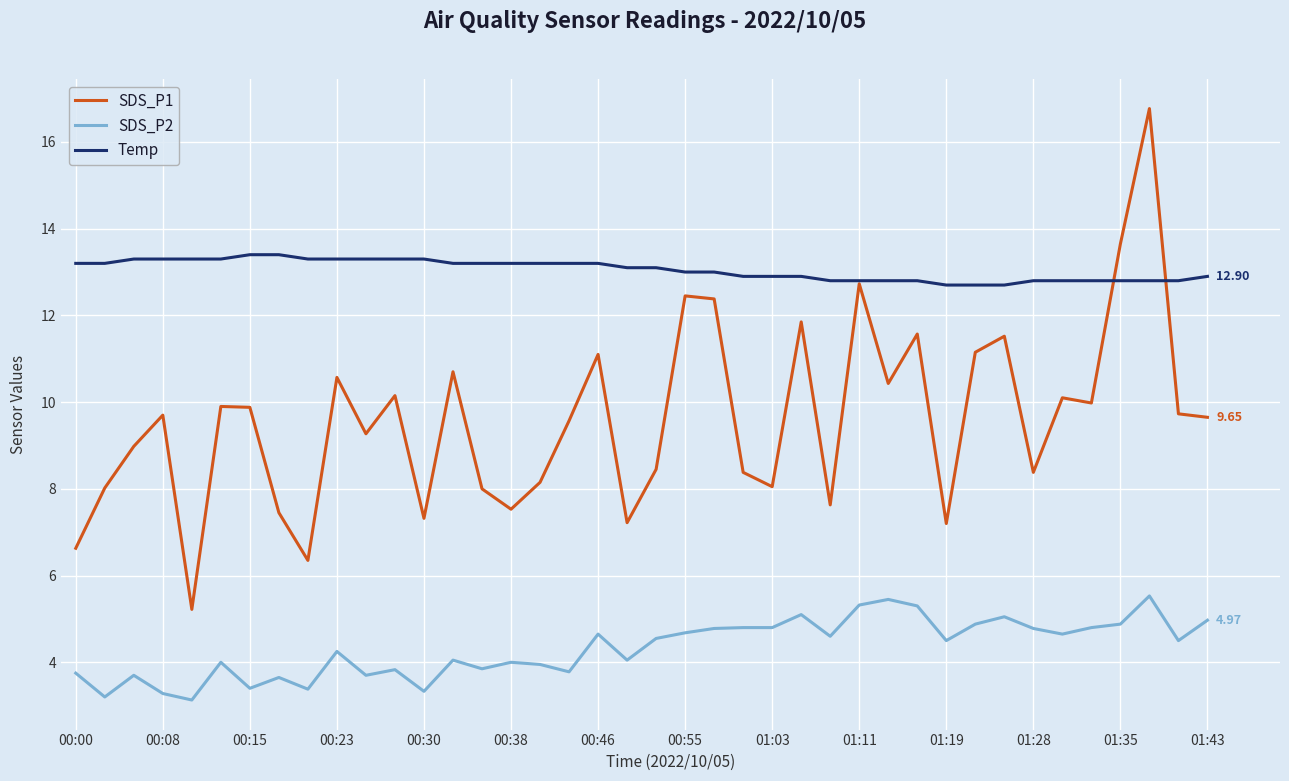

Rank the series by their maximum value, from highest to lowest.

SDS_P1, Temp, SDS_P2